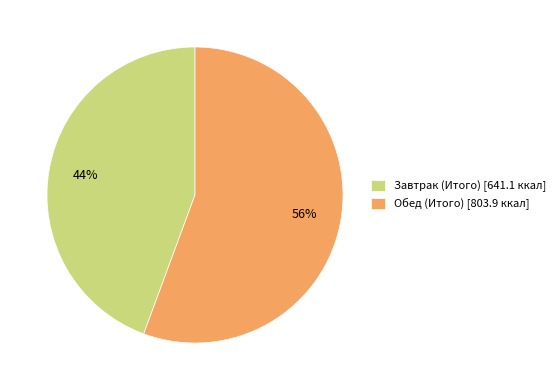

Which category has the smallest portion of the pie?

Завтрак (Итого)